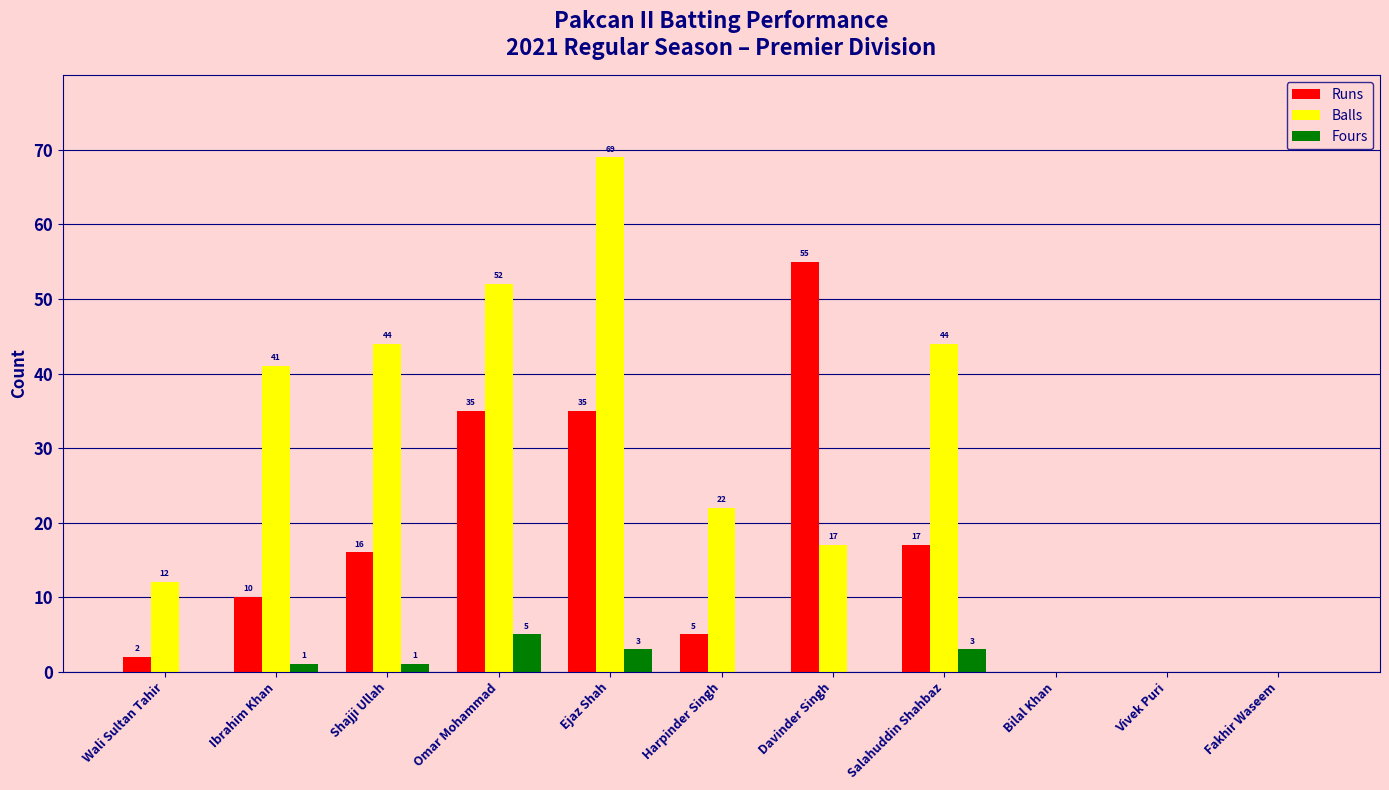

How many groups of bars are there?

11